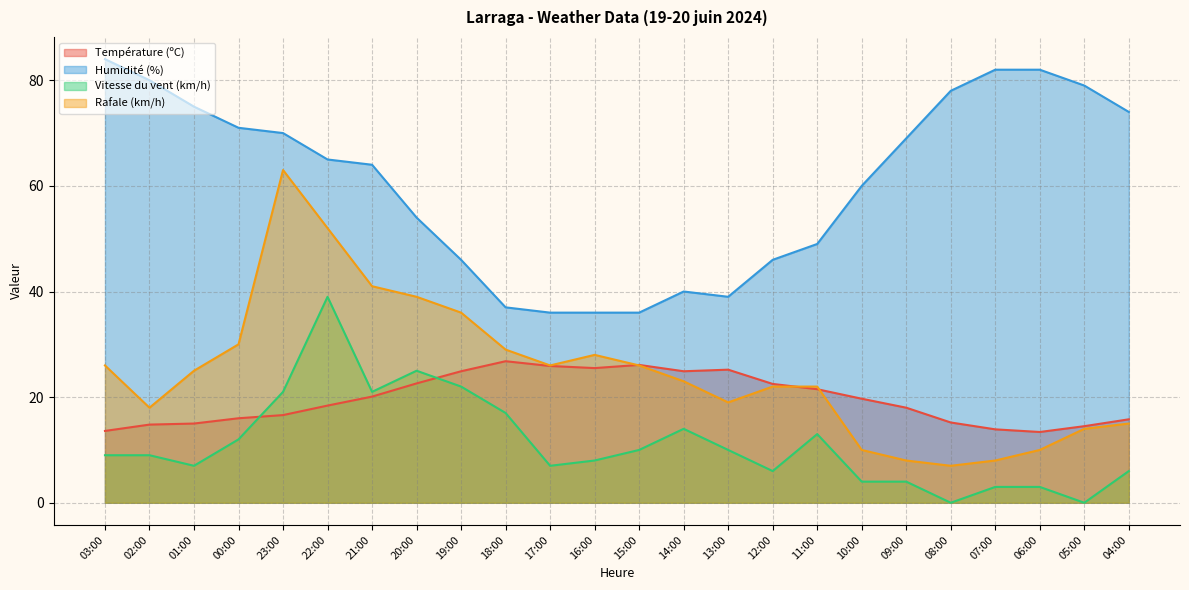

True or false: Vitesse du vent (km/h) and Humidité (%) intersect in this chart.

False